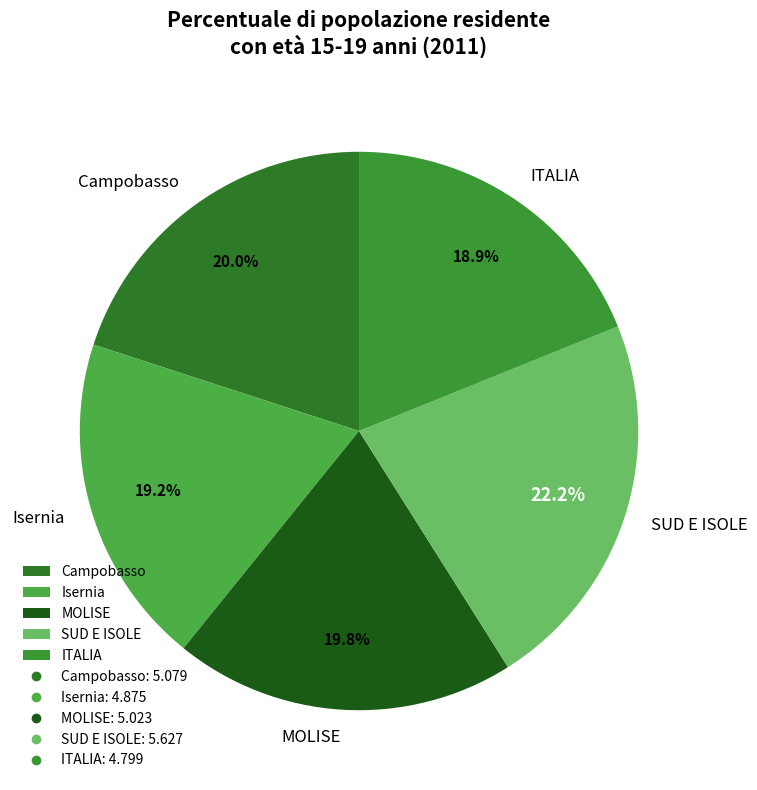

Which has a higher value, MOLISE or Isernia?

MOLISE